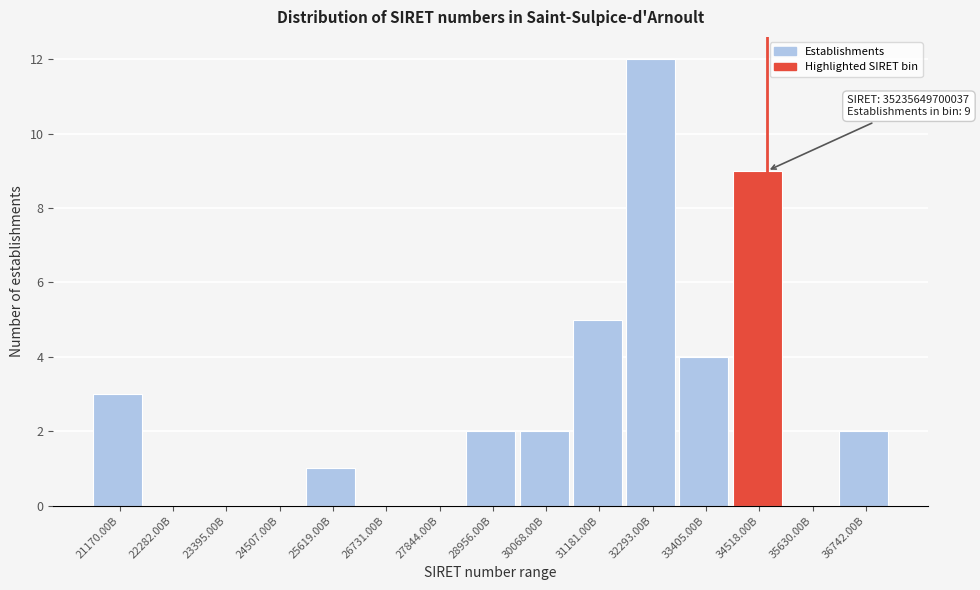

Reading left to right, list all the values displayed in this chart.

21170.00B=3	22282.00B=0	23395.00B=0	24507.00B=0	25619.00B=1	26731.00B=0	27844.00B=0	28956.00B=2	30068.00B=2	31181.00B=5	32293.00B=12	33405.00B=4	34518.00B=9	35630.00B=0	36742.00B=2